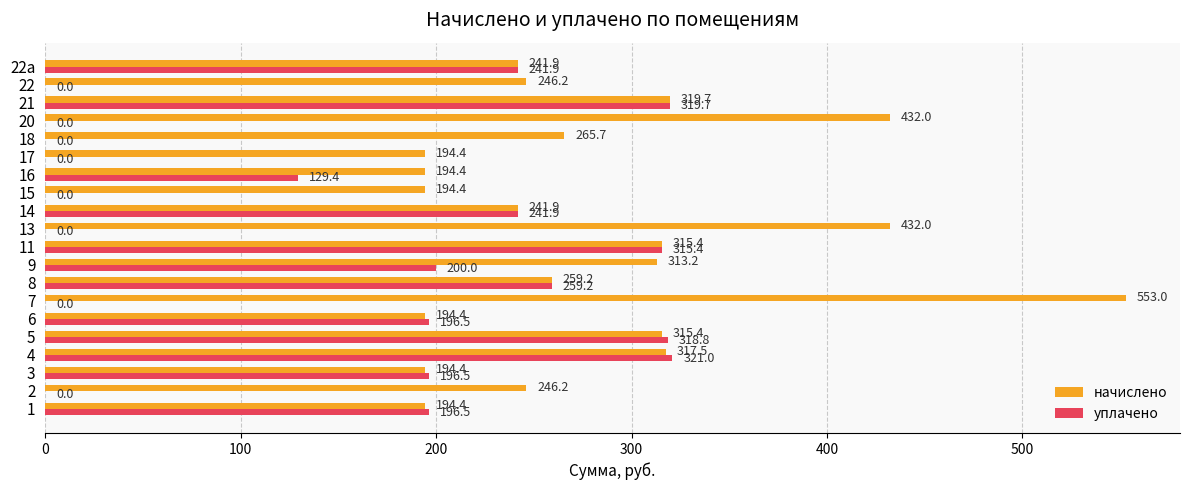

Which series has the largest total across all categories?

начислено